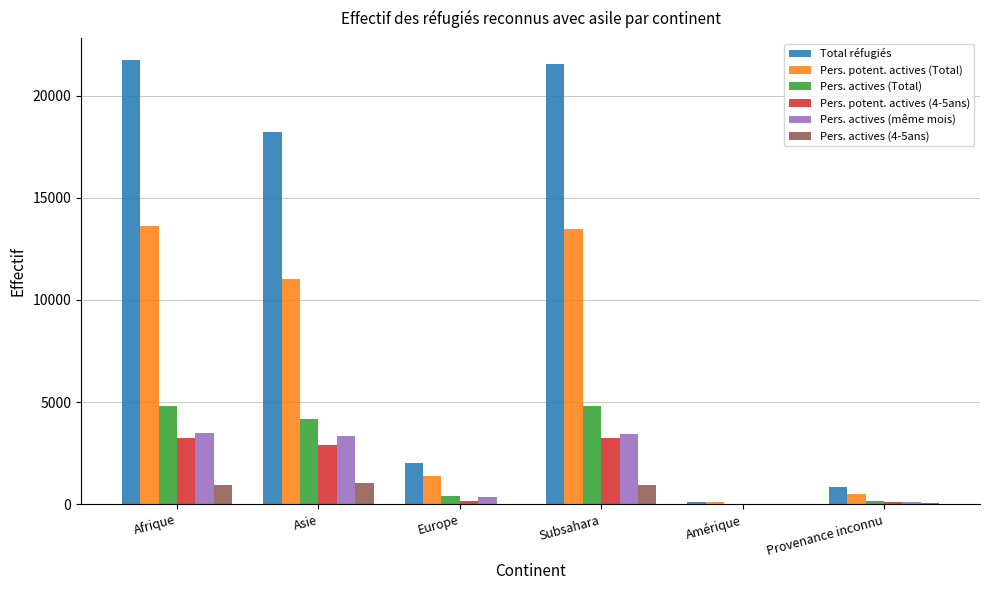

What value does the Pers. actives (4-5ans) series have at Subsahara, to the nearest 10?

940